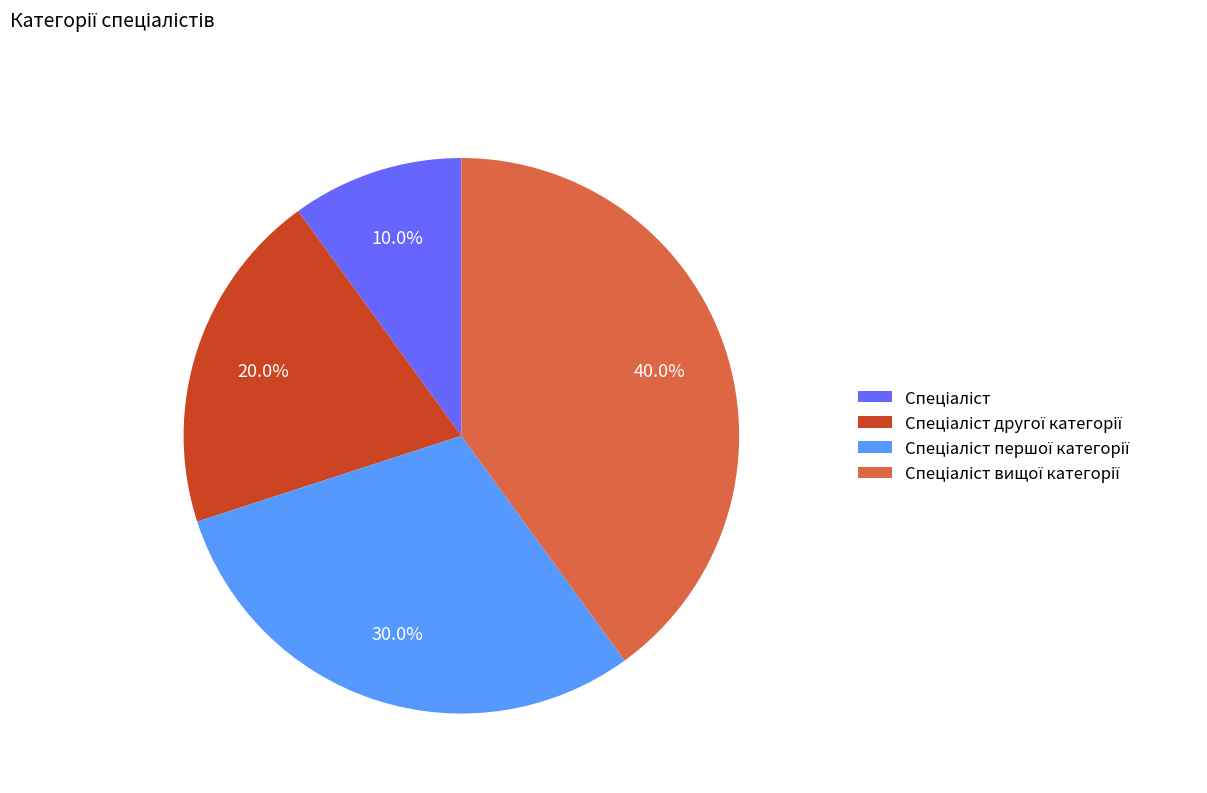

Is there a majority slice in this chart?

No